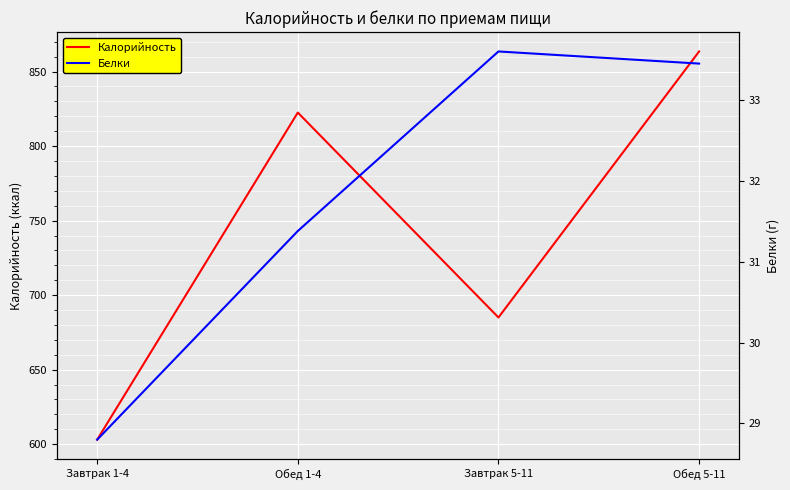

At which label is Калорийность closest to 733?

Завтрак 5-11